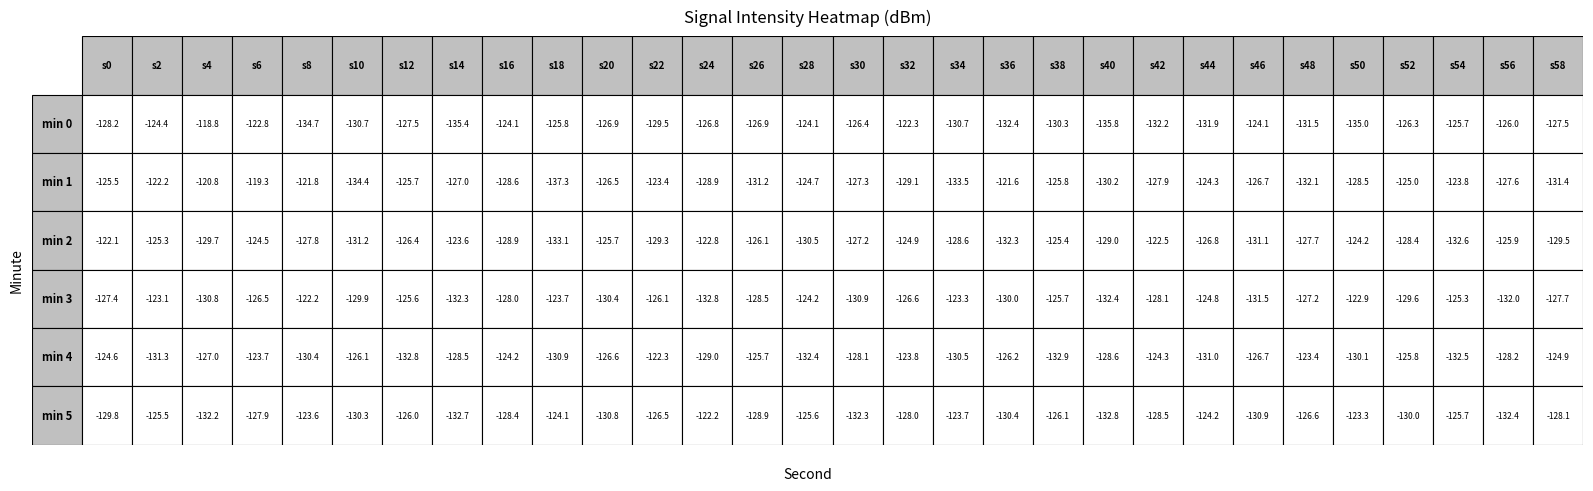

What is the sum of all 1 values?

-3812.1